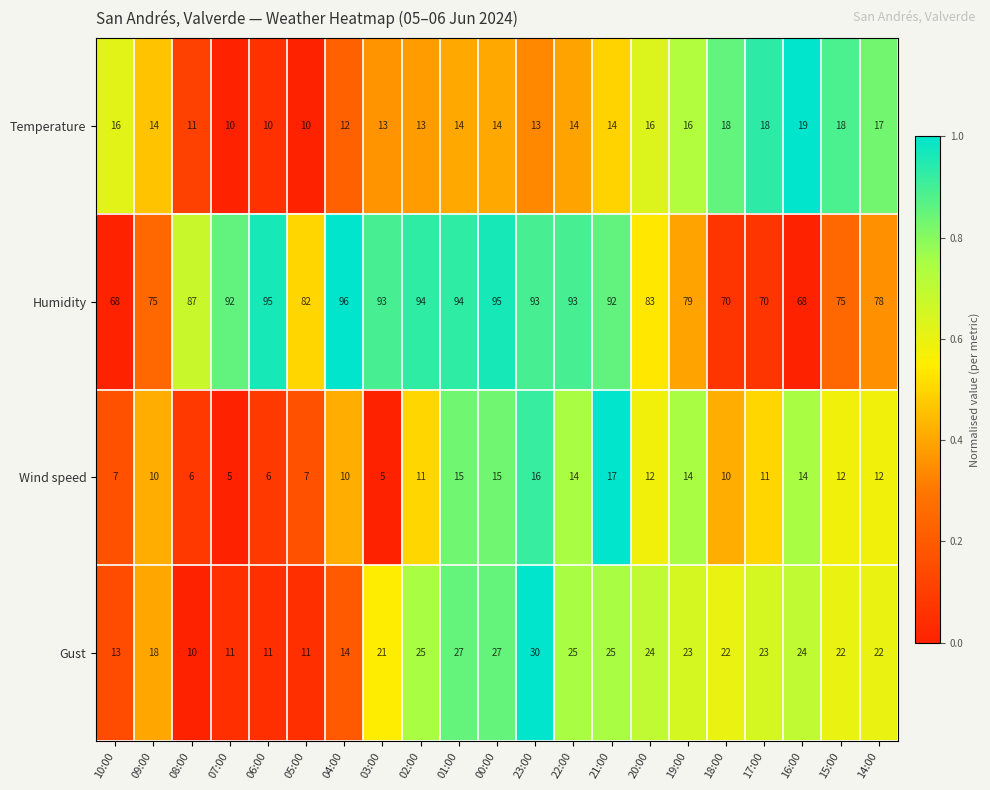

True or false: Temperature has a value of 17 at 03:00.

False